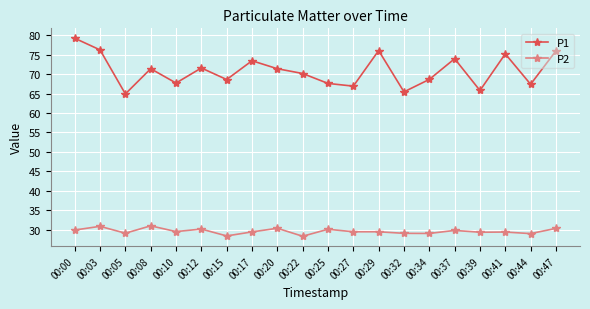

The value of P2 at 00:20 is 18.0. True or false?

False